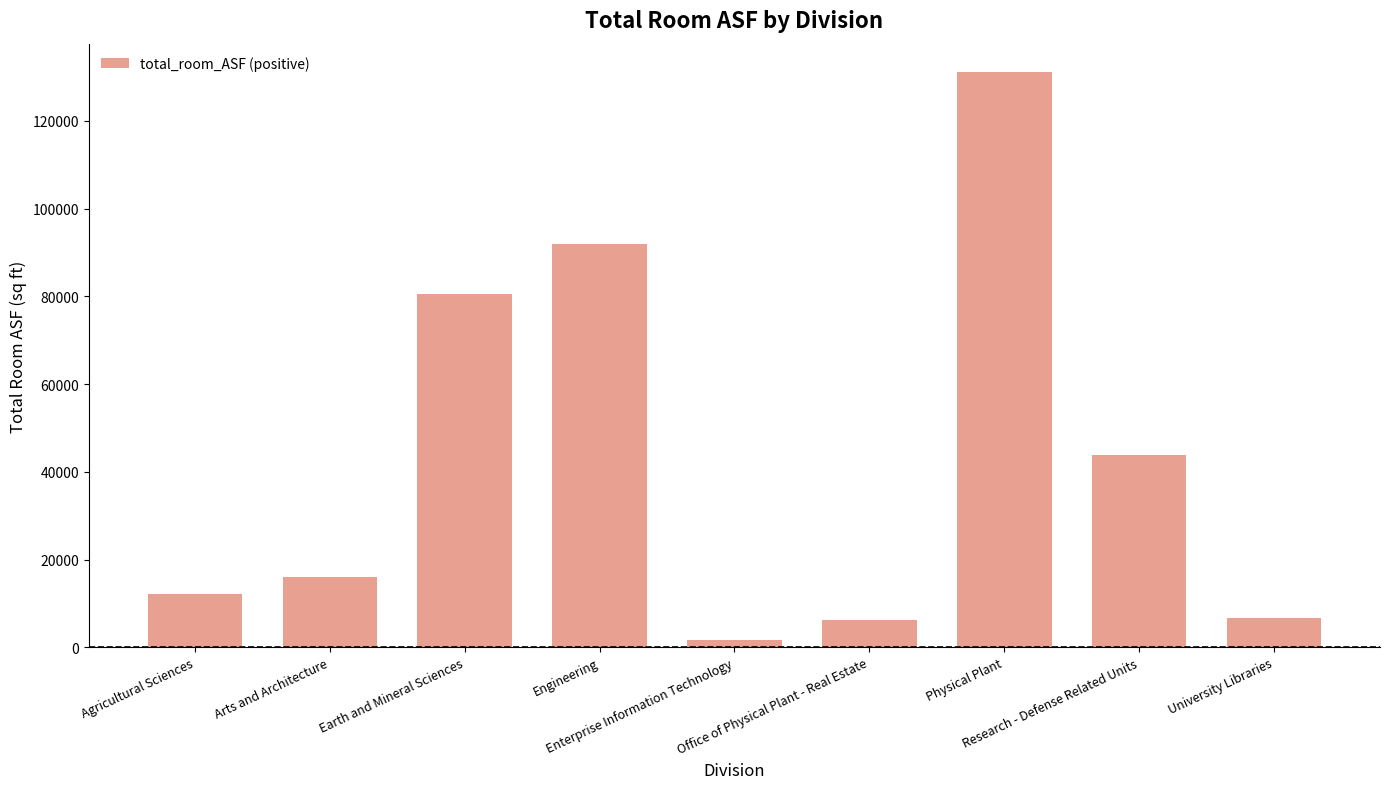

What is the value of the 1st bar from the left?

12097.7